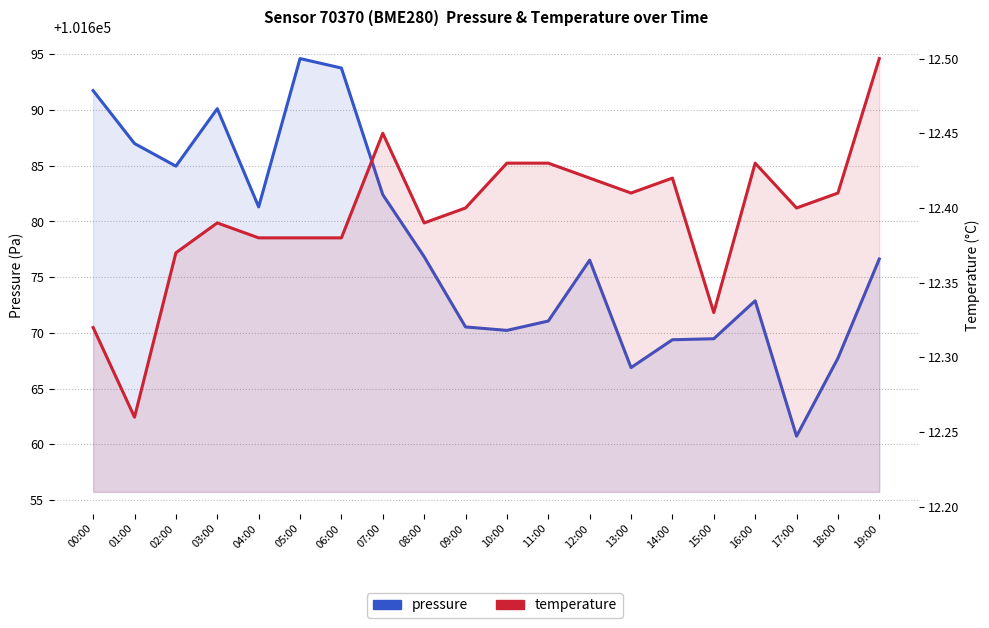

At which label does temperature reach its minimum?

01:00